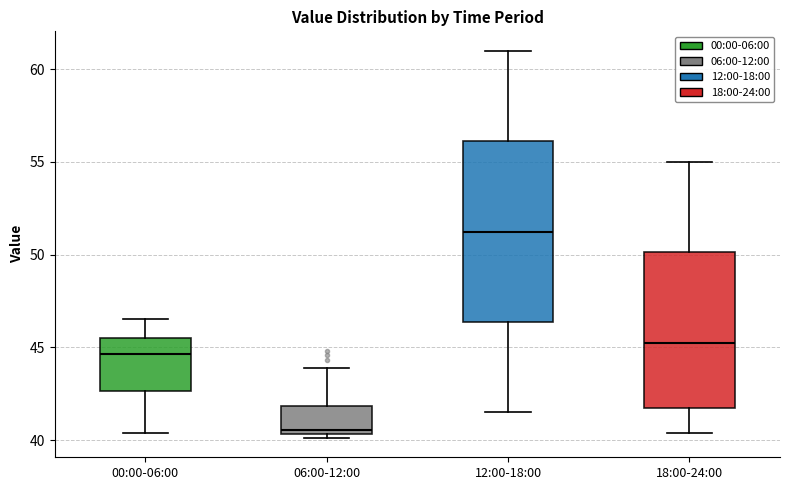

Comparing the boxes themselves (not the whiskers), which one is the tallest?

12:00-18:00